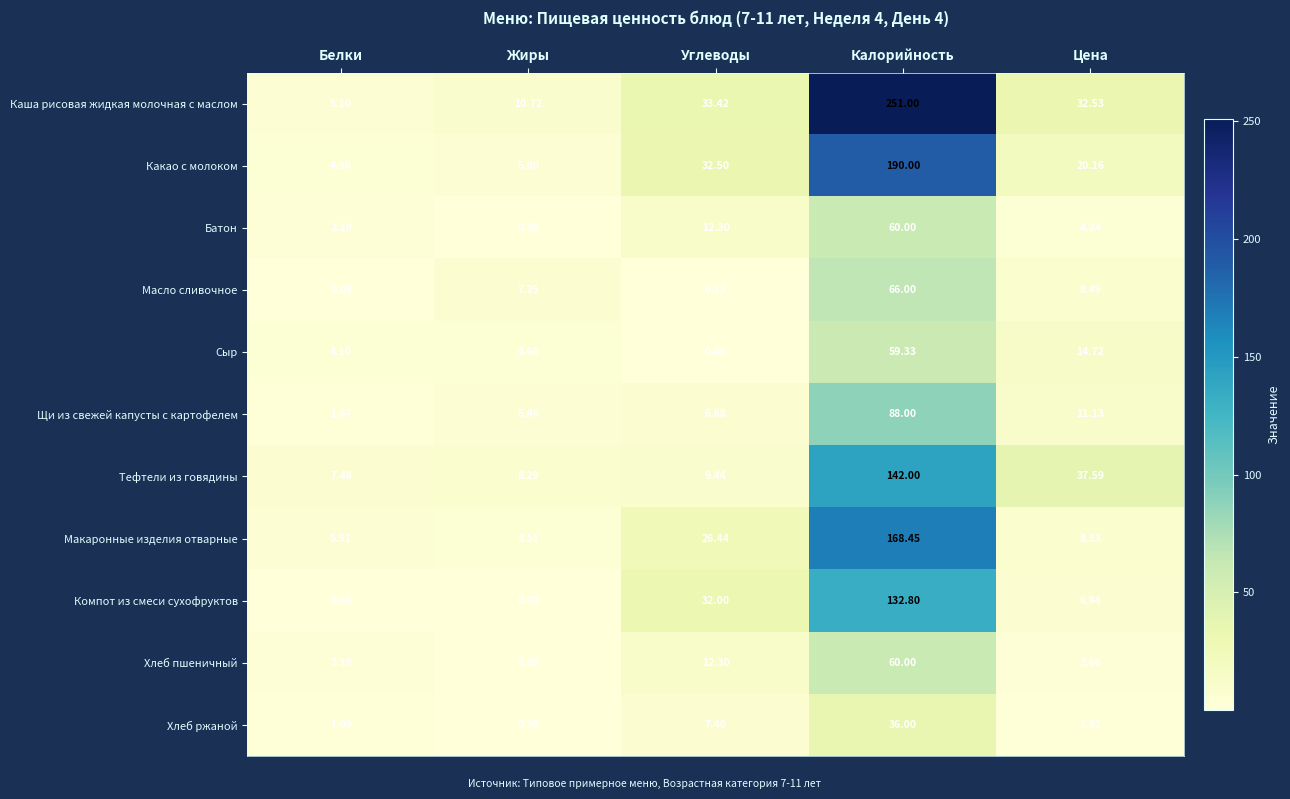

Rank the categories by Каша рисовая жидкая молочная с маслом value from lowest to highest.

Белки, Жиры, Цена, Углеводы, Калорийность